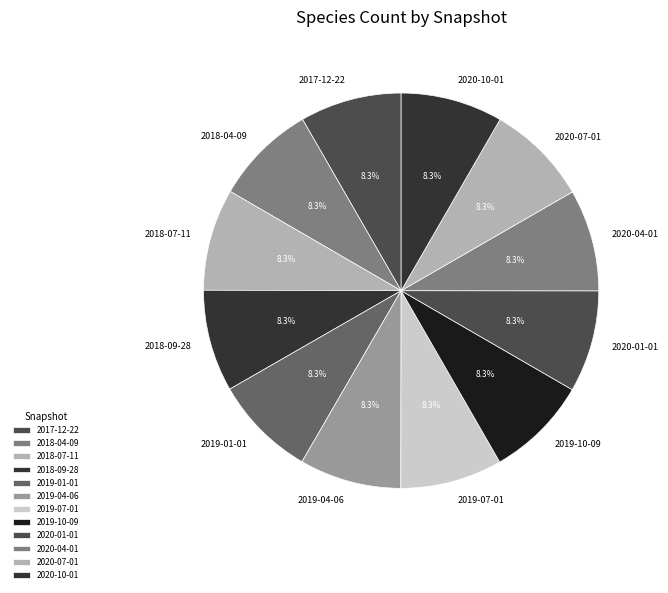

Does 2019-04-06 represent more than half of the total?

No